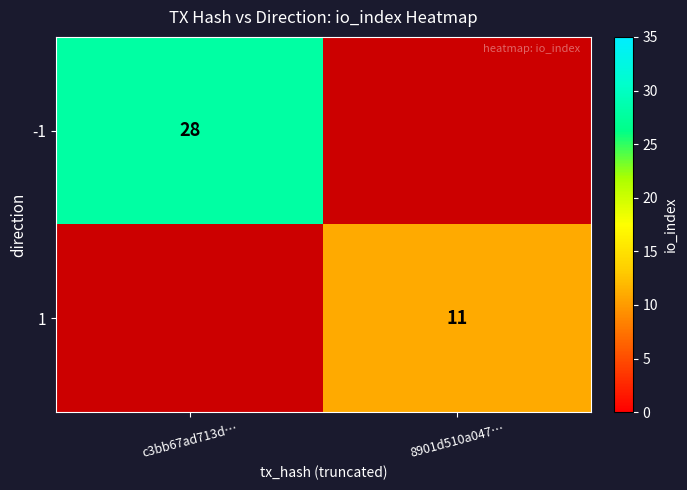

Is it true that -1 equals 19 at c3bb67ad713d…?

False